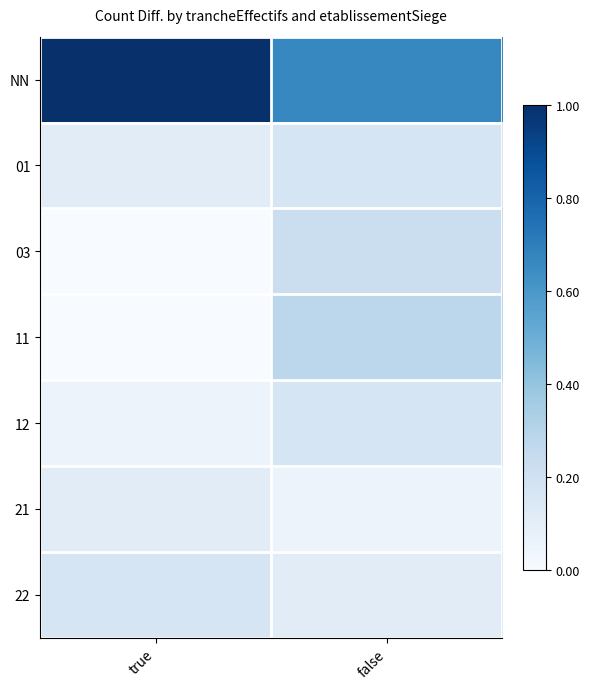

Reading left to right, list all the values displayed in this chart.

NN: true=1.0	false=0.7
01: true=0.1	false=0.2
03: true=0.0	false=0.2
11: true=0.0	false=0.3
12: true=0.1	false=0.2
21: true=0.1	false=0.1
22: true=0.2	false=0.1